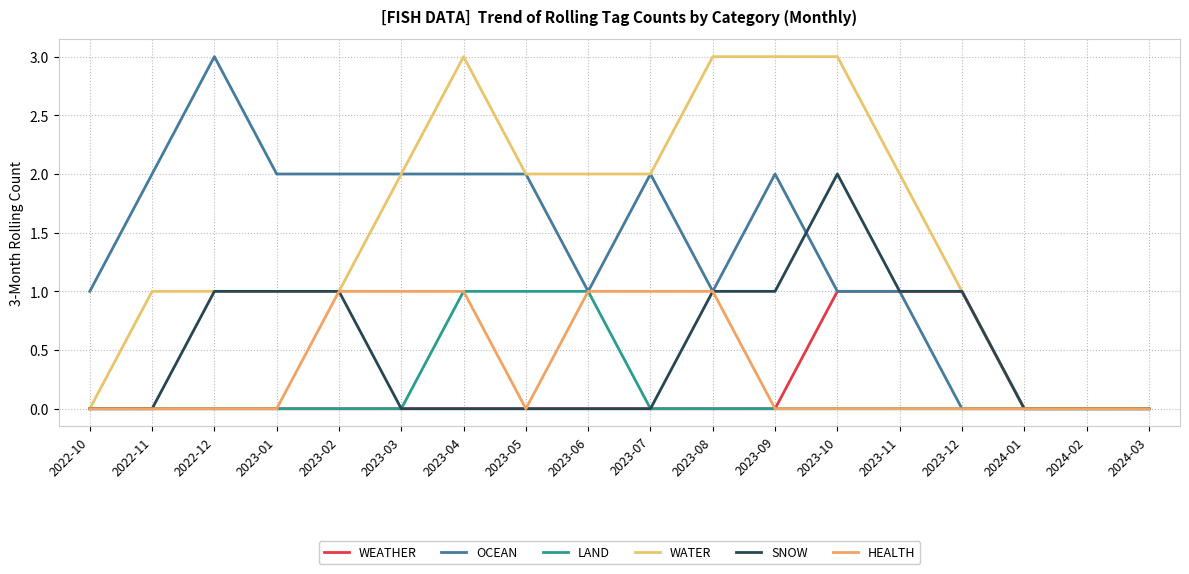

Is the value of LAND at 2023-10 greater than the value of WEATHER at 2023-04?

No